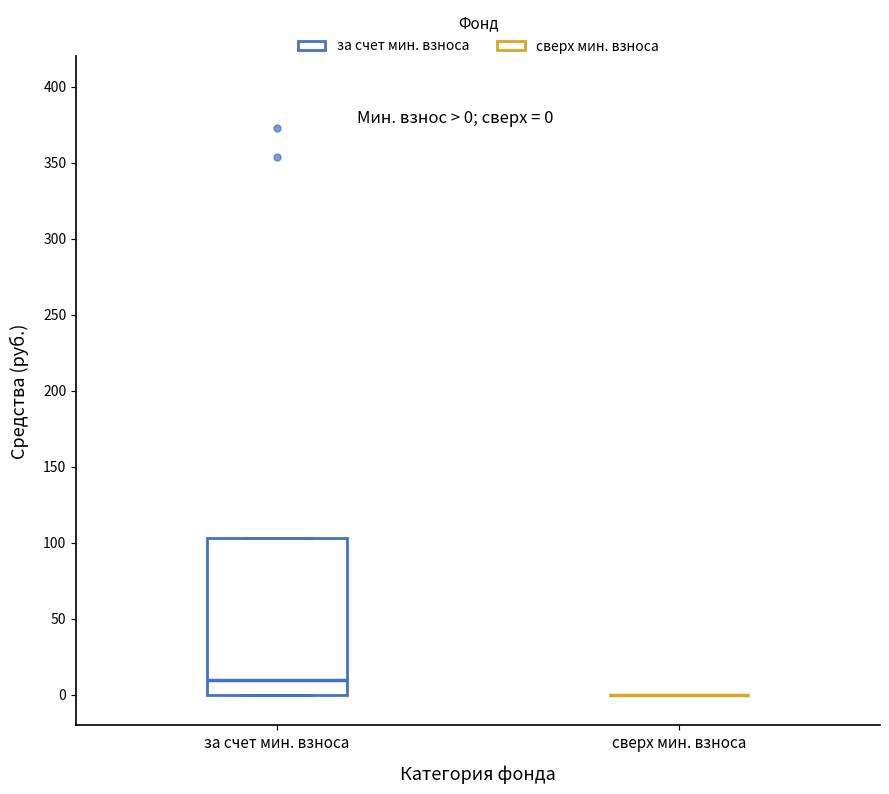

Which box is the tallest, from its lower edge to its upper edge?

за счет мин. взноса